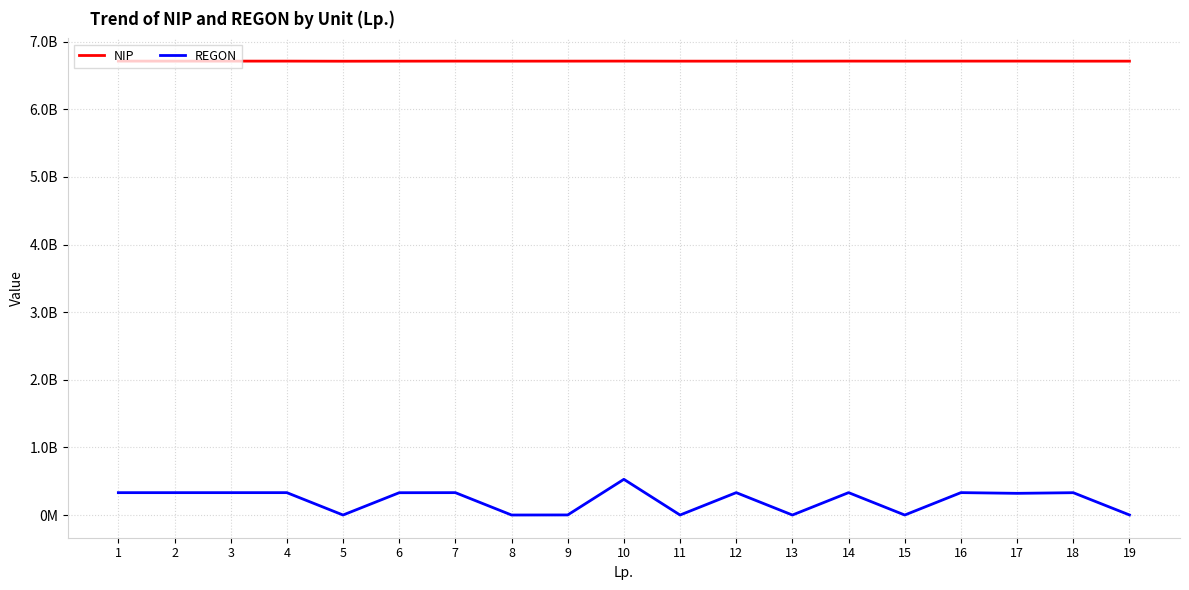

Does the chart display data point markers on the line(s)?

No